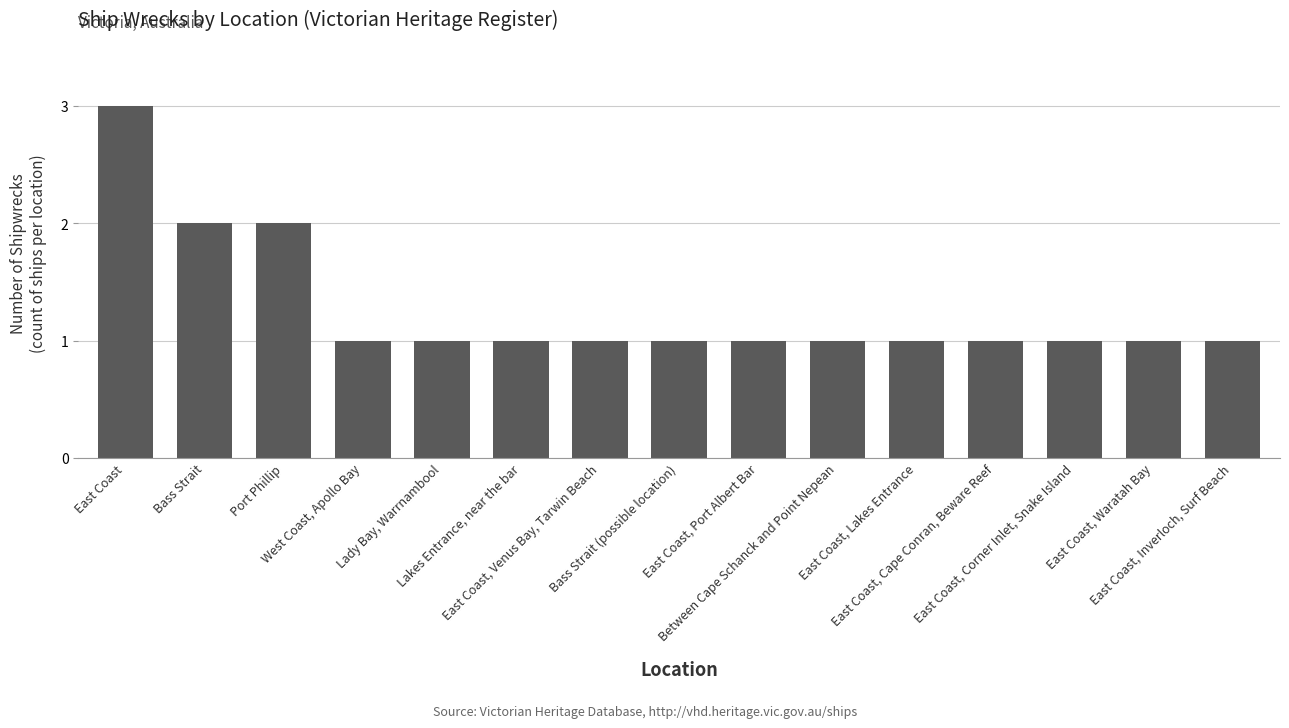

What is the sum of all values?

19